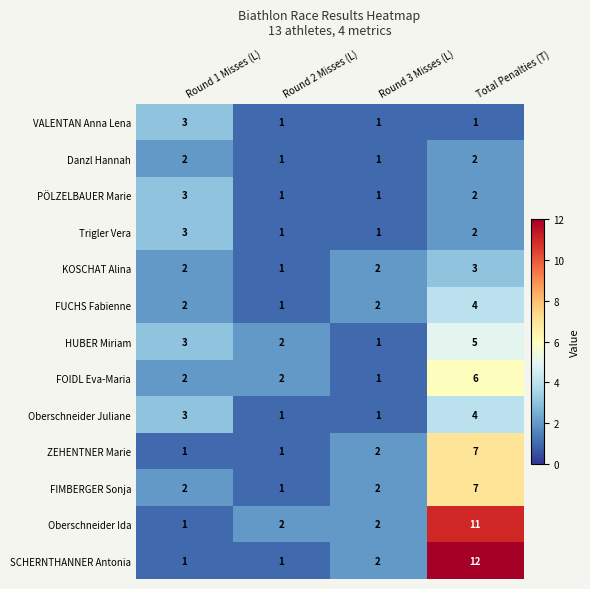

Rank the categories by HUBER Miriam value from lowest to highest.

Round 3 Misses (L), Round 2 Misses (L), Round 1 Misses (L), Total Penalties (T)